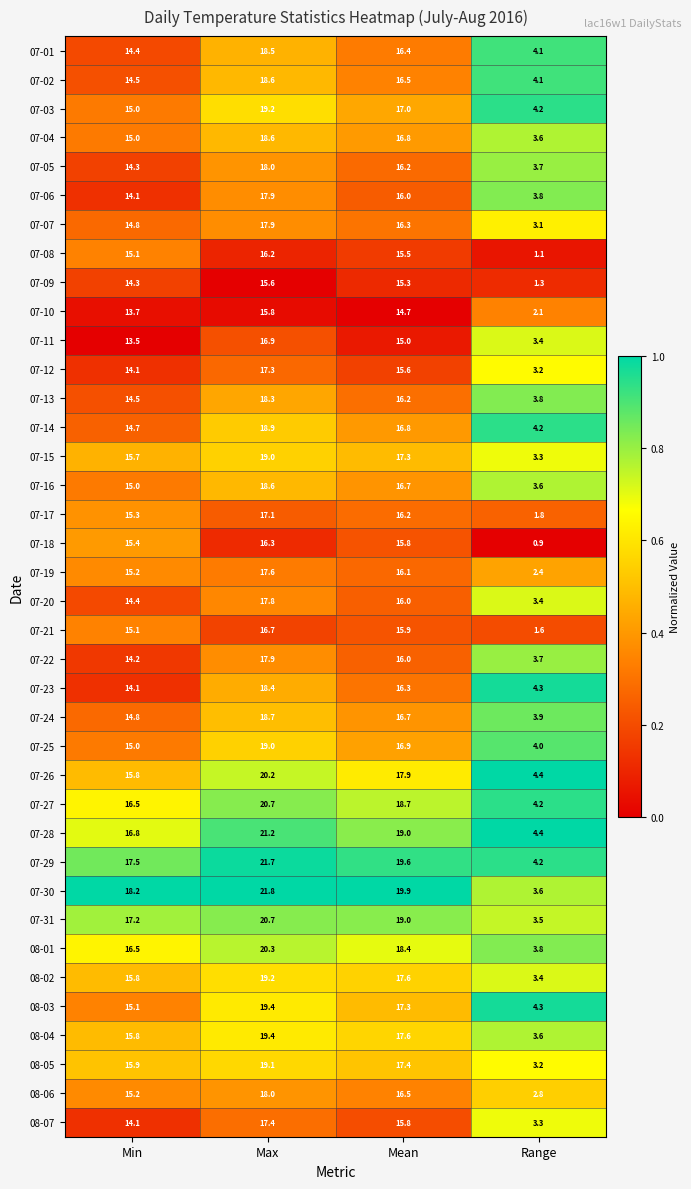

At which category is the sum across all series the highest?

Max